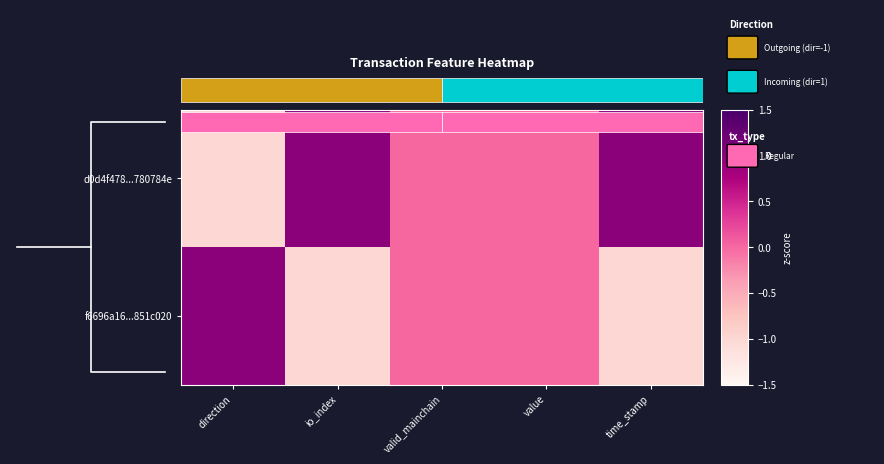

What is the sum of the f6696a16...851c020 values at time_stamp and value?

-1